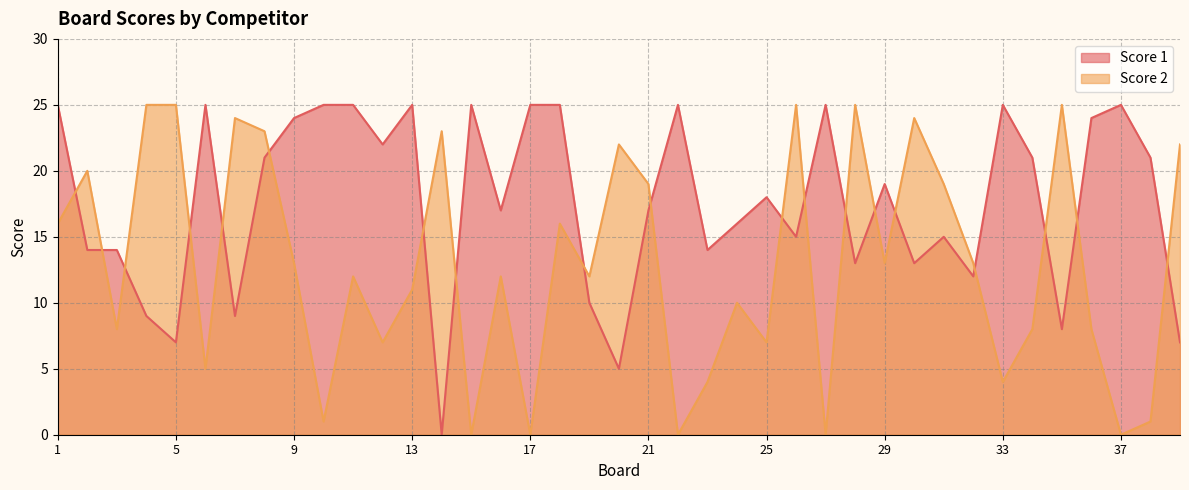

How many values in Score 1 are above zero?

38